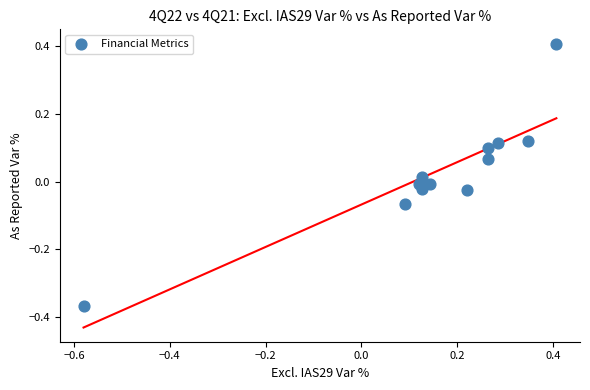

What is the range of Y values (max minus min)?

0.8